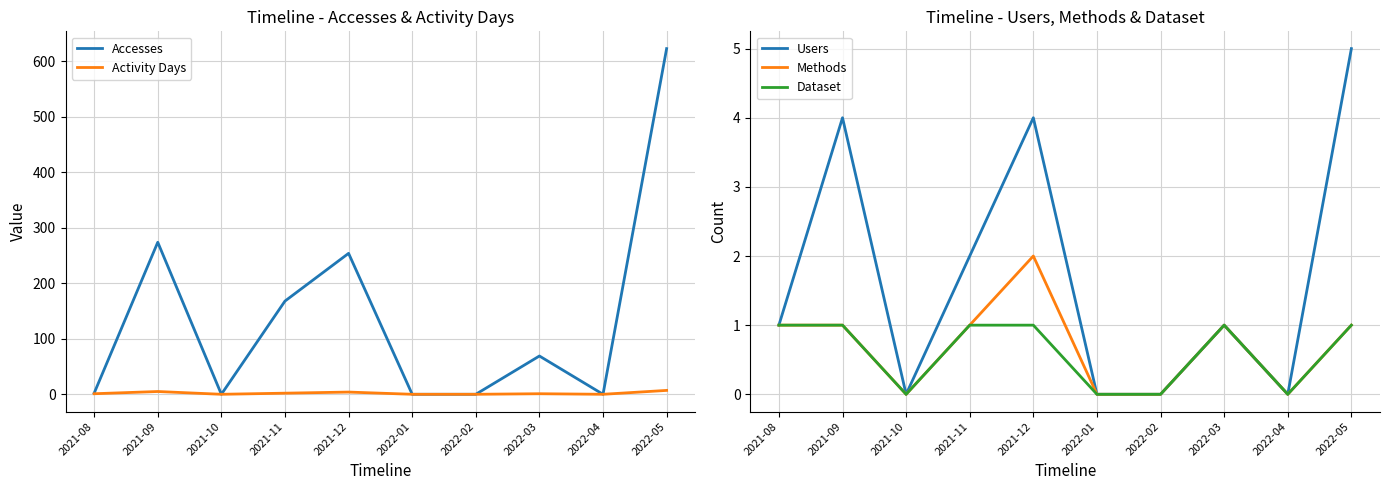

True or false: Users has more than 2 points higher than both neighbors.

True